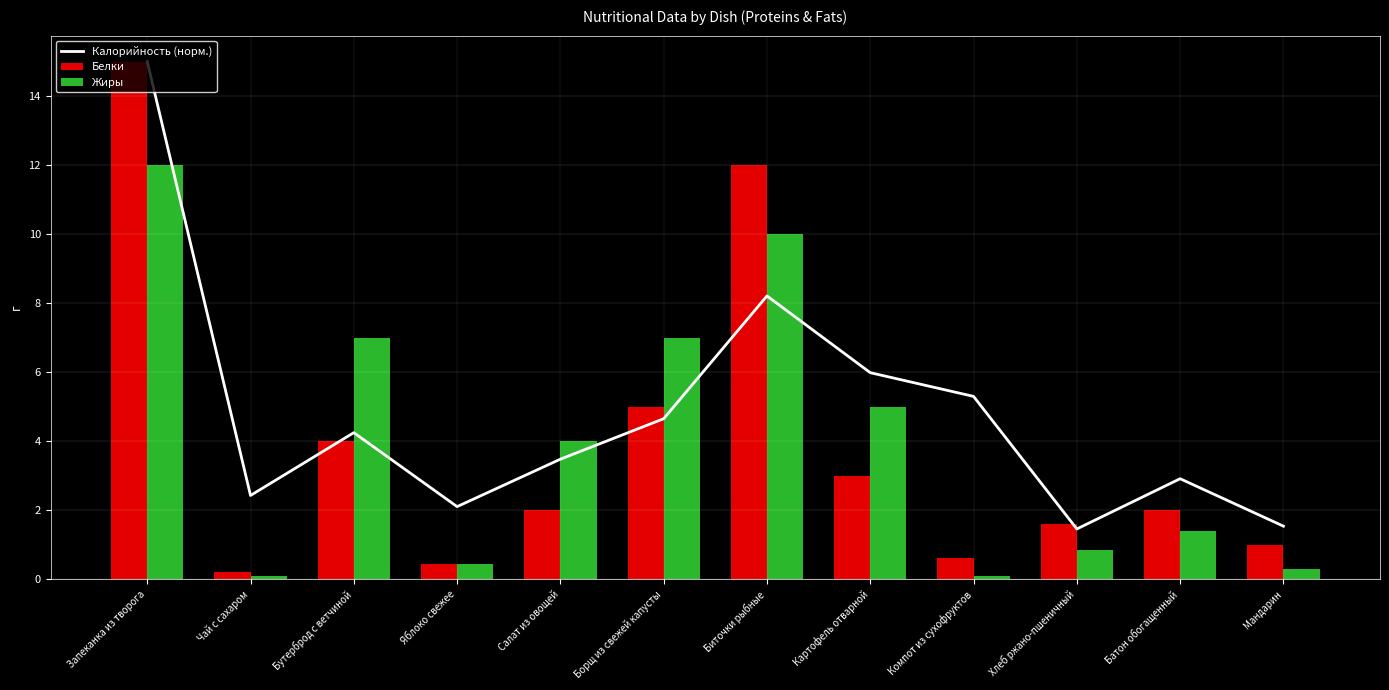

Which category has the highest value in the Калорийность (норм.) series?

Запеканка из творога